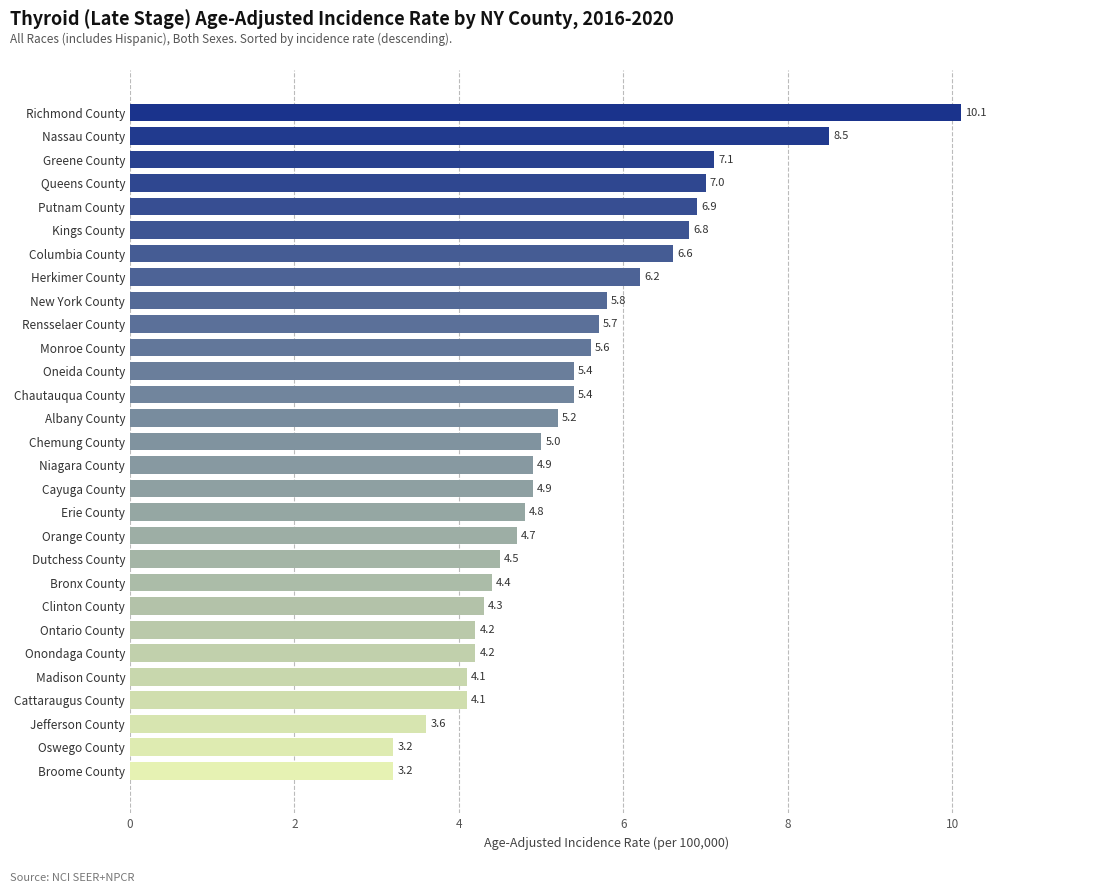

What value does the data have at Kings County?

6.8